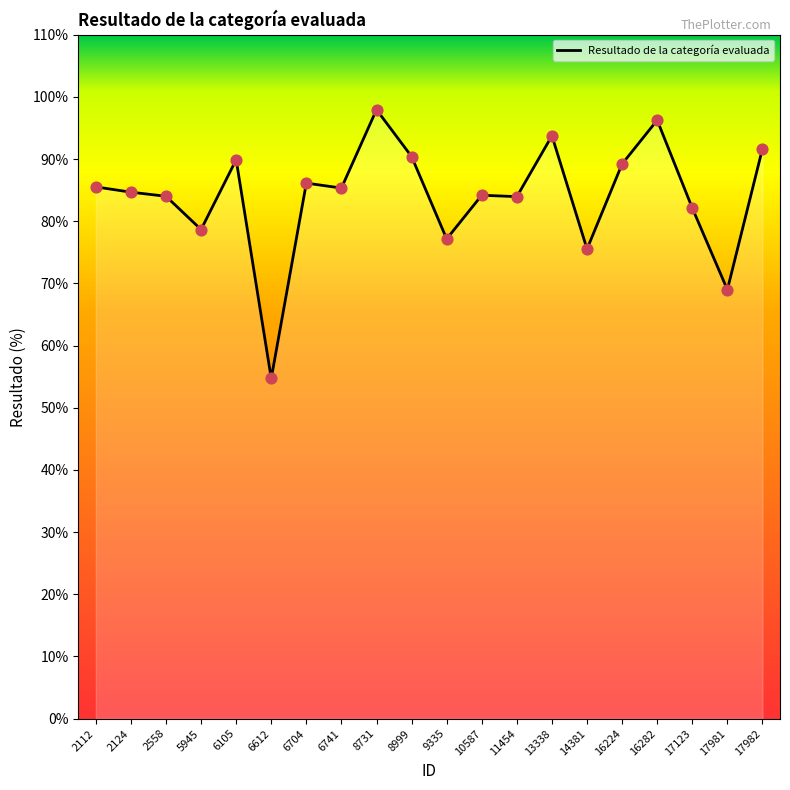

What is the change in value from 11454 to 17982?

+7.7